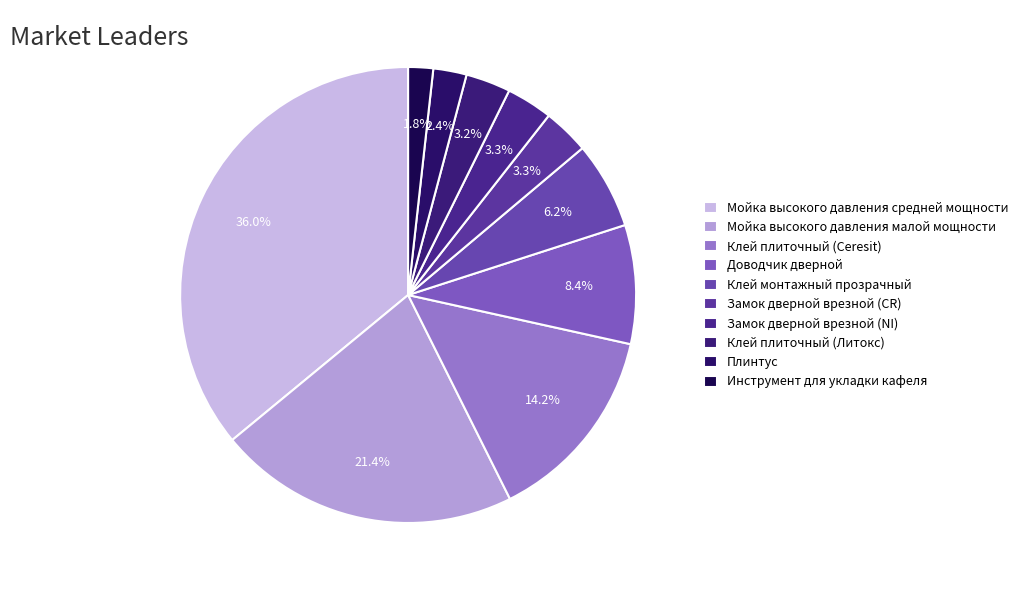

To the nearest percent, what is the average slice percentage?

10%